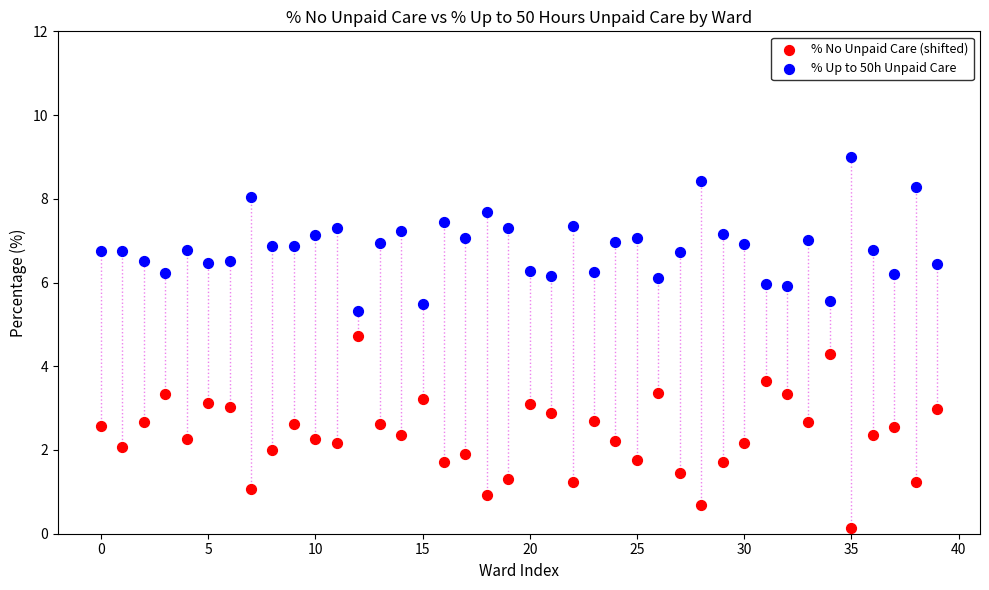

Which series reaches the minimum Y coordinate?

% No Unpaid Care (shifted)